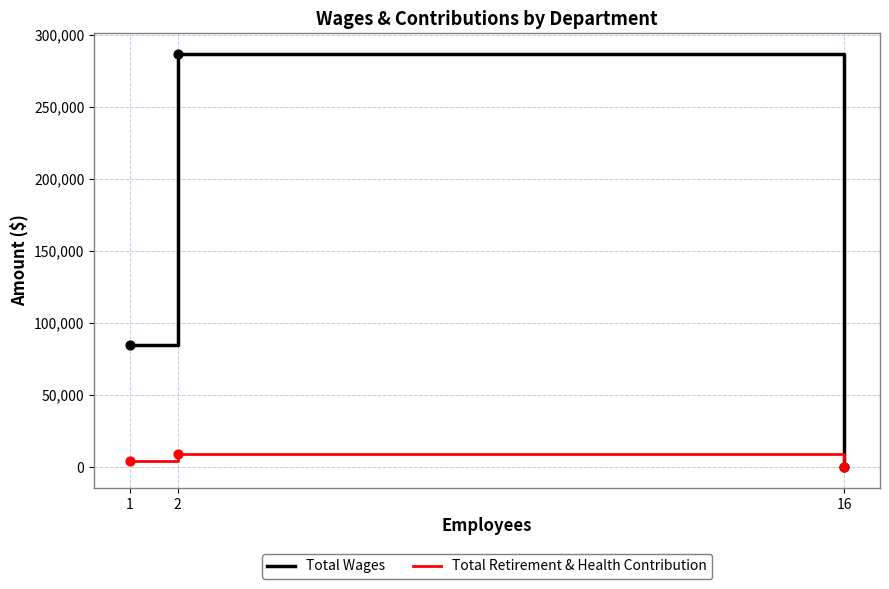

Which series changed the most between 1 and 2?

Total Wages